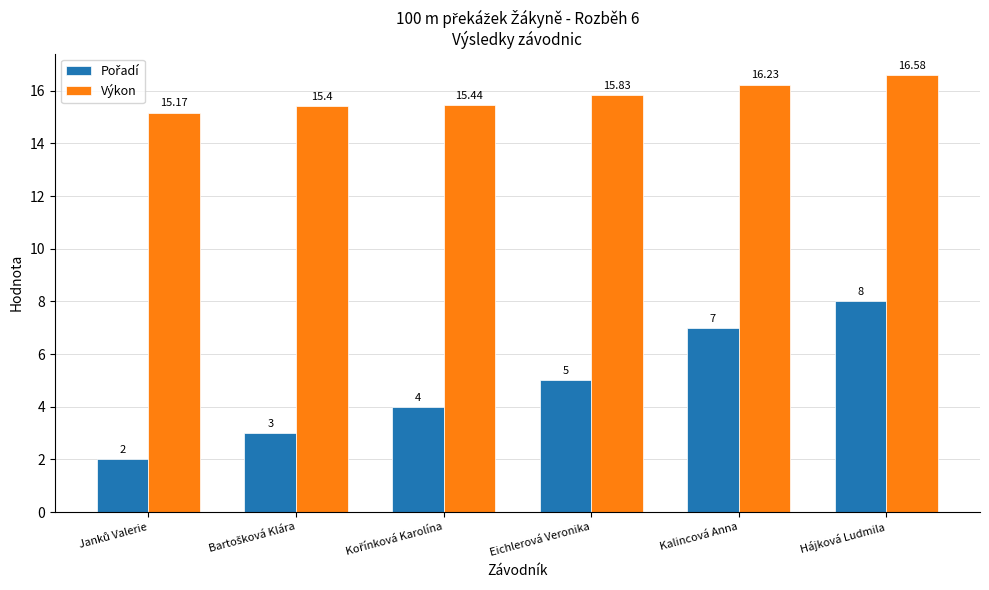

Which series has the largest total across all categories?

Výkon